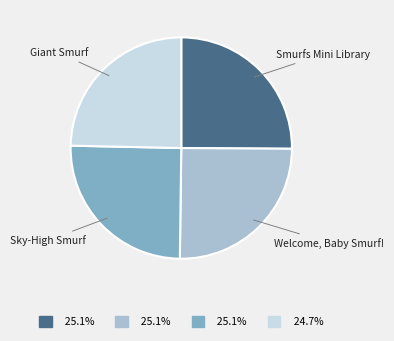

Count the number of slices in the pie.

4